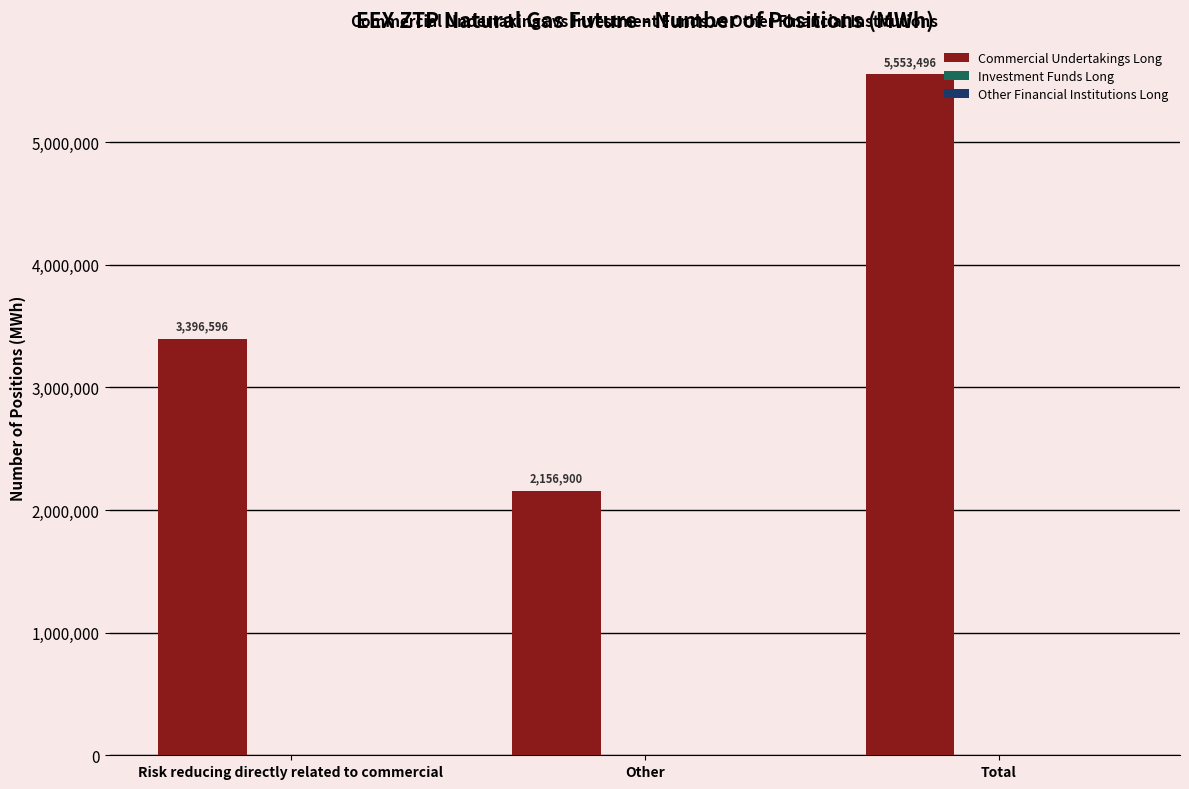

Which has a higher value, Other or Total?

Total